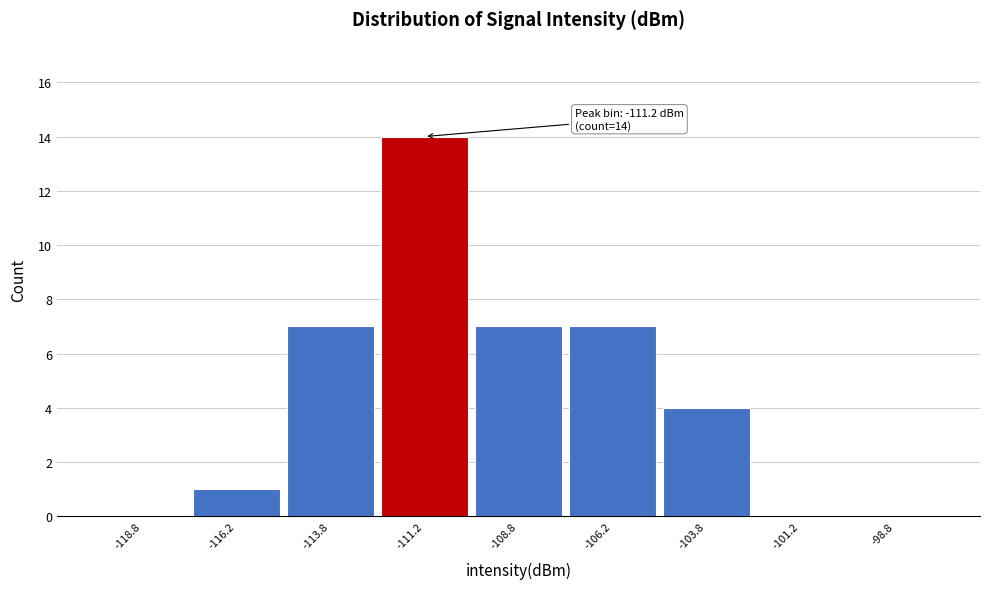

Over which range of the x-axis is the bar tallest?

-112.5 to -110.0